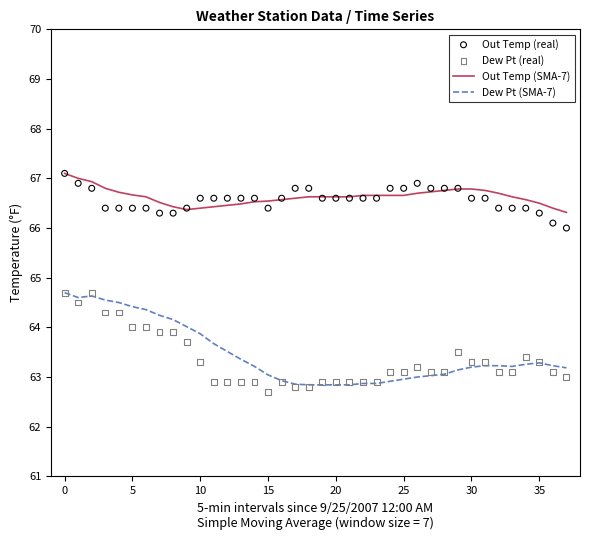

What is the total value across all series at 37?

258.5